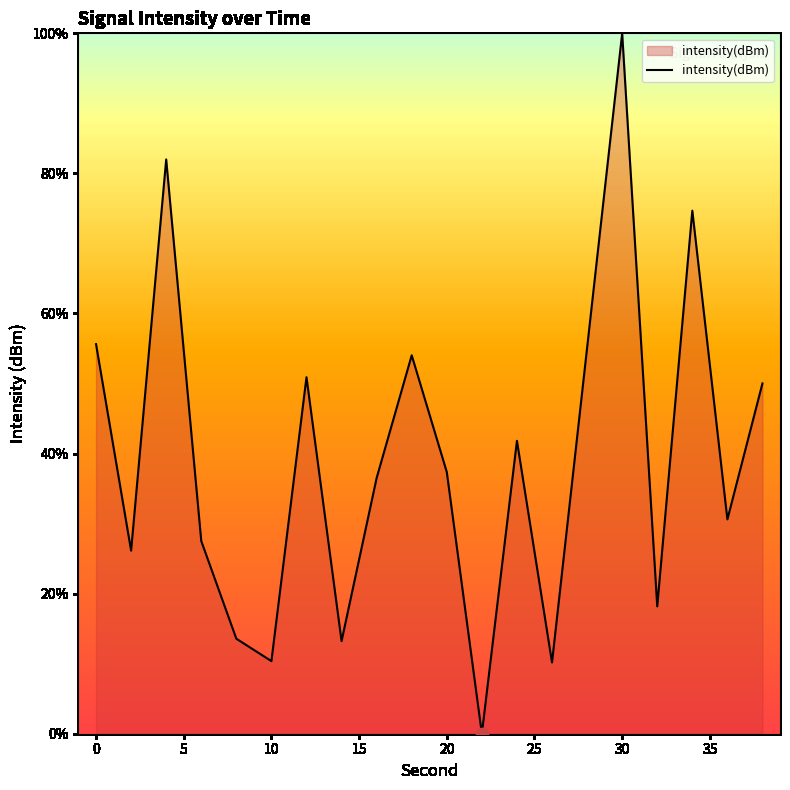

What is the difference between the maximum and minimum values?

100.0